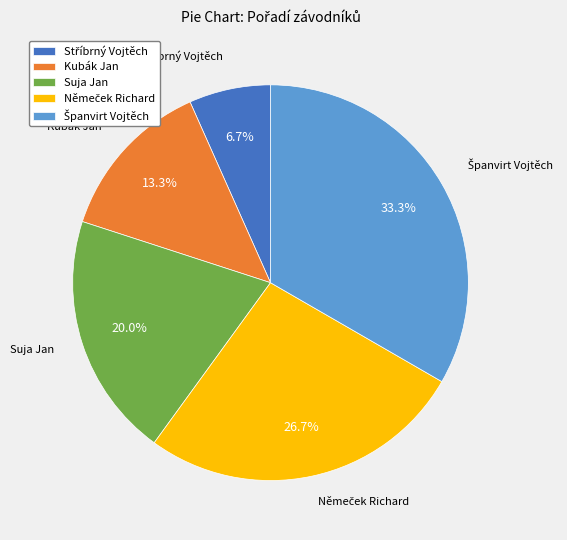

Between Suja Jan and Kubák Jan, which is larger?

Suja Jan